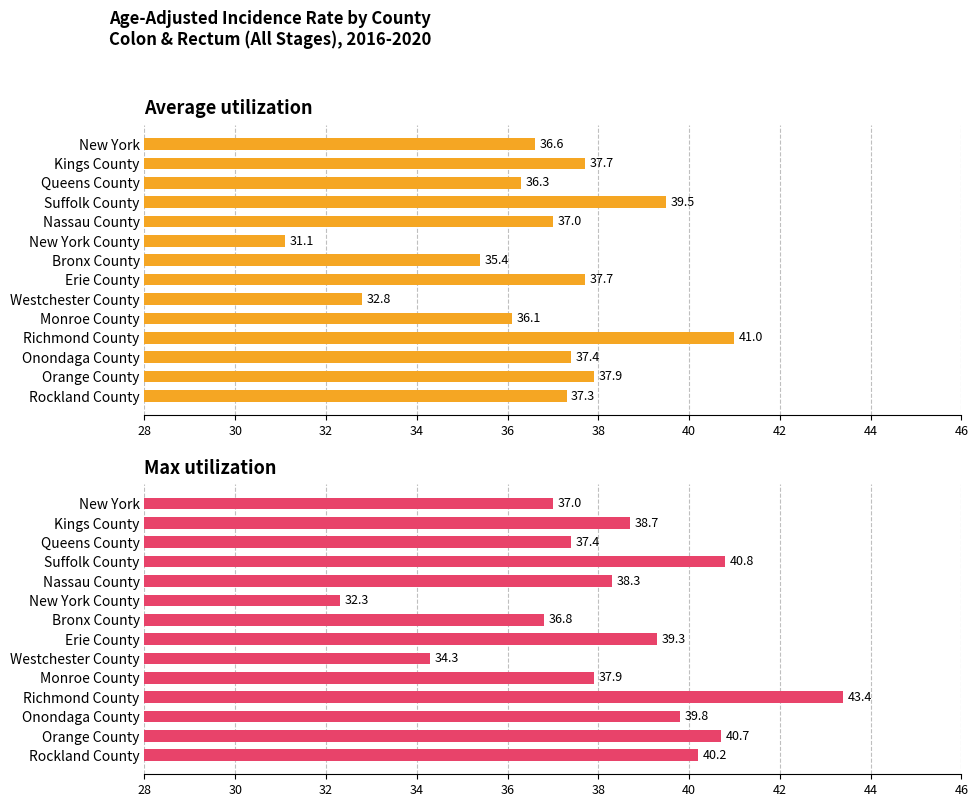

Are the bars grouped side by side (vs. stacked)?

Yes